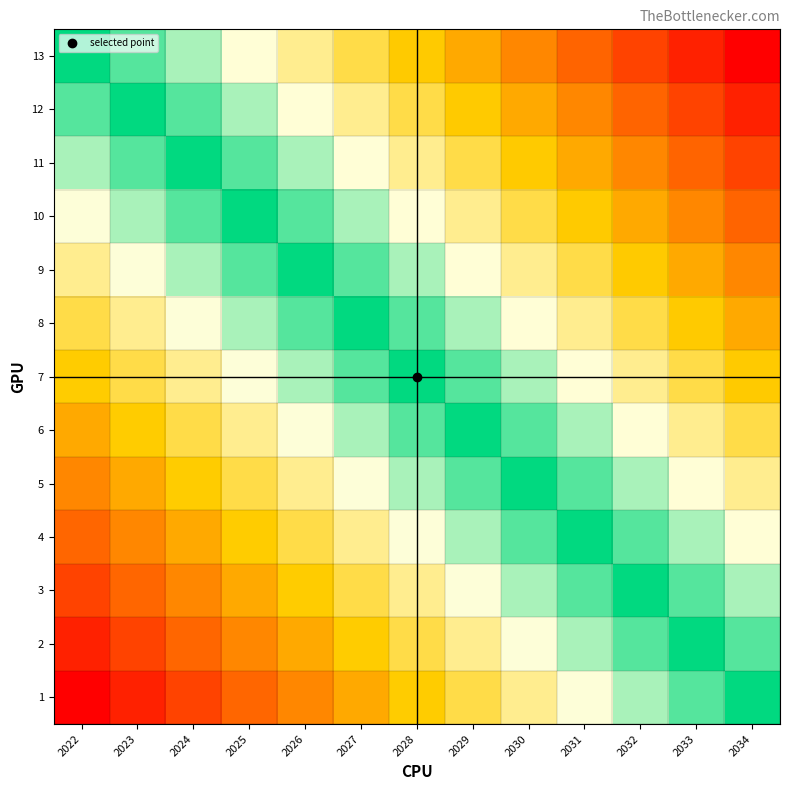

What is the greatest value displayed?

1.0